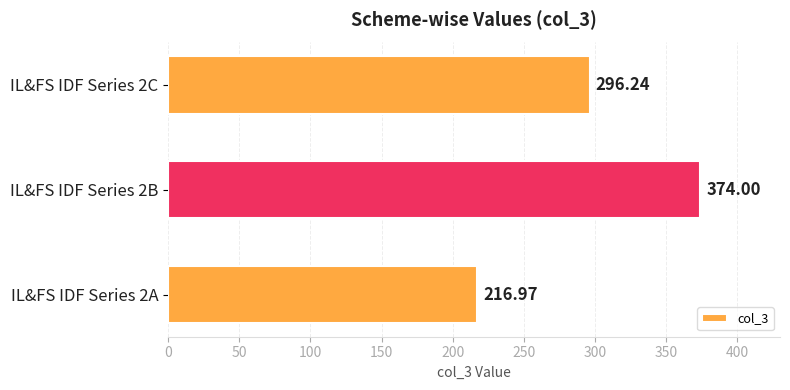

What is the ratio of the value at IL&FS IDF Series 2B to the value at IL&FS IDF Series 2C?

1.3